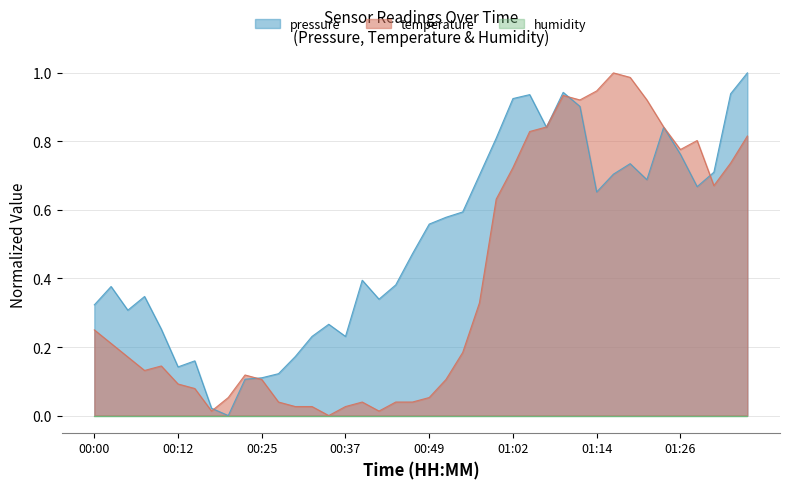

How many times do pressure and temperature cross each other?

6